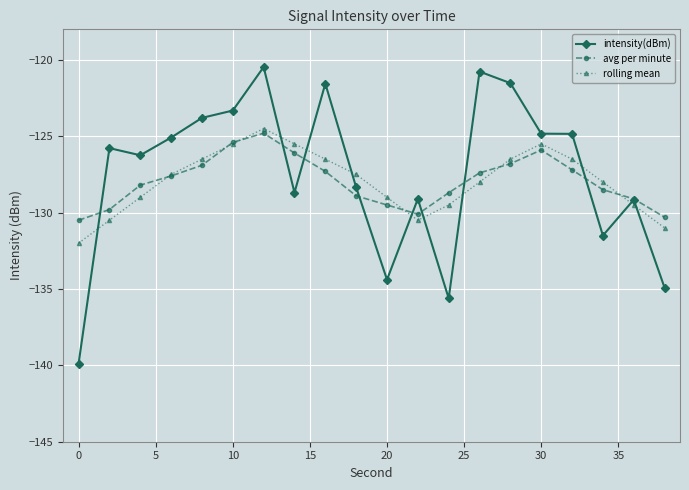

What are all the series names shown in the legend?

intensity(dBm), avg per minute, rolling mean